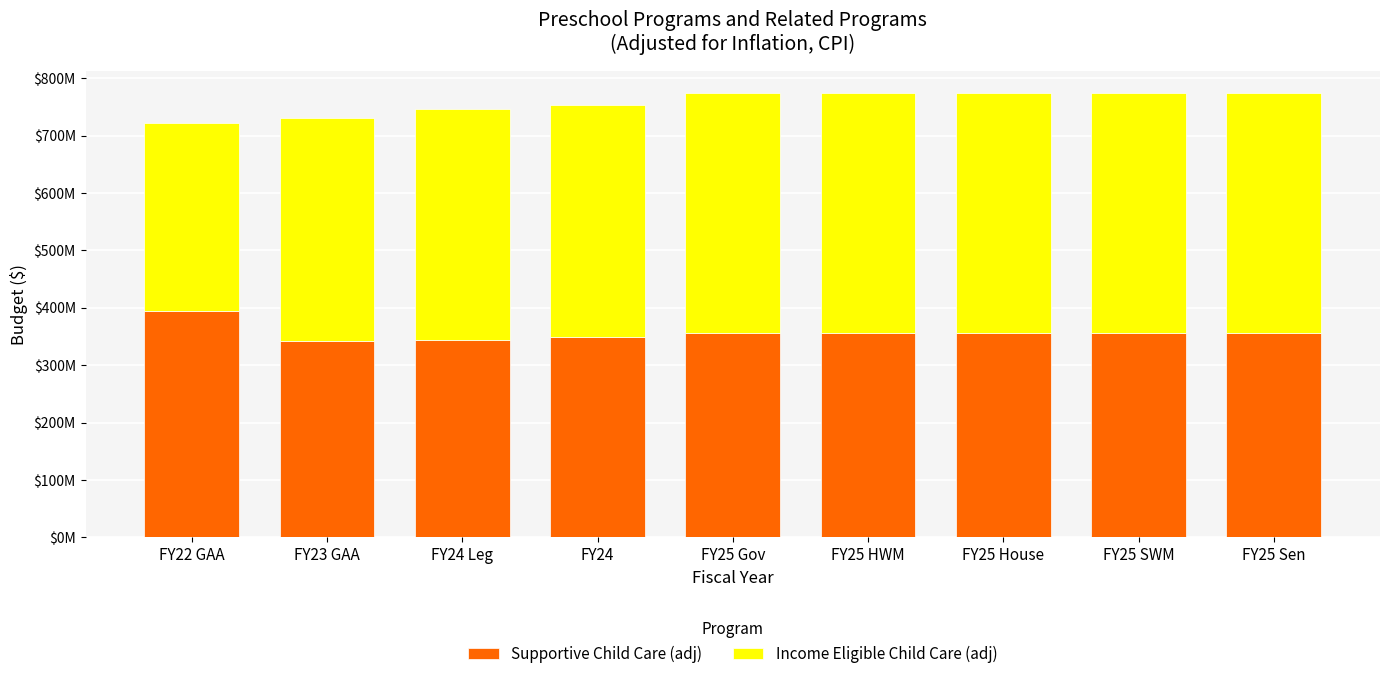

What is the sum of the Income Eligible Child Care (adj) values at FY25 SWM and FY22 GAA?

744912922